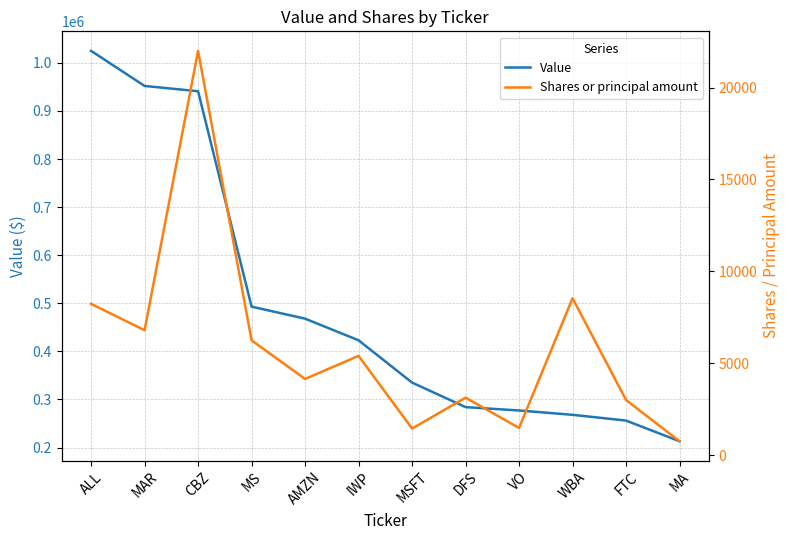

What is the difference between the maximum and minimum values in the Shares or principal amount series?

21251